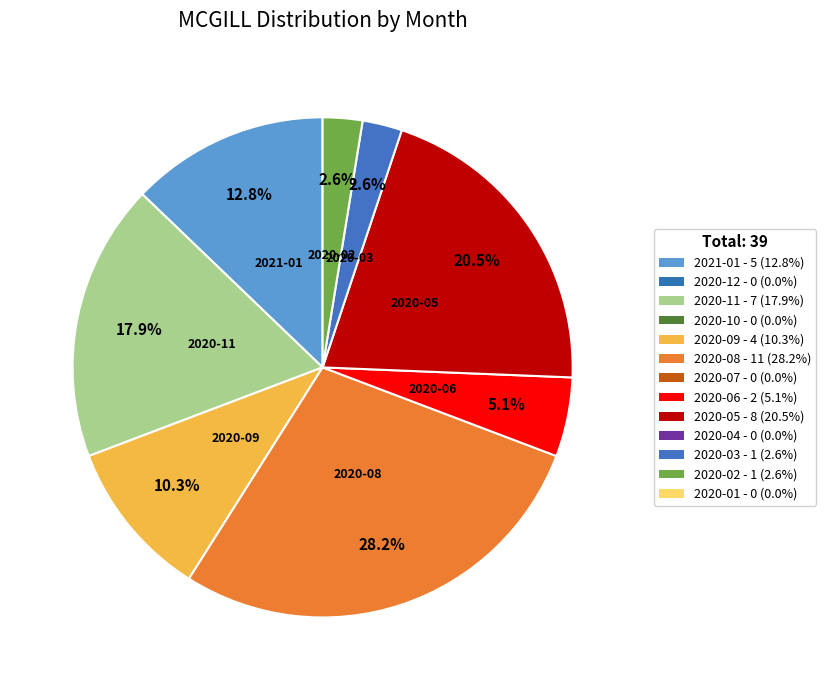

Is there any slice that represents more than half of the pie?

No